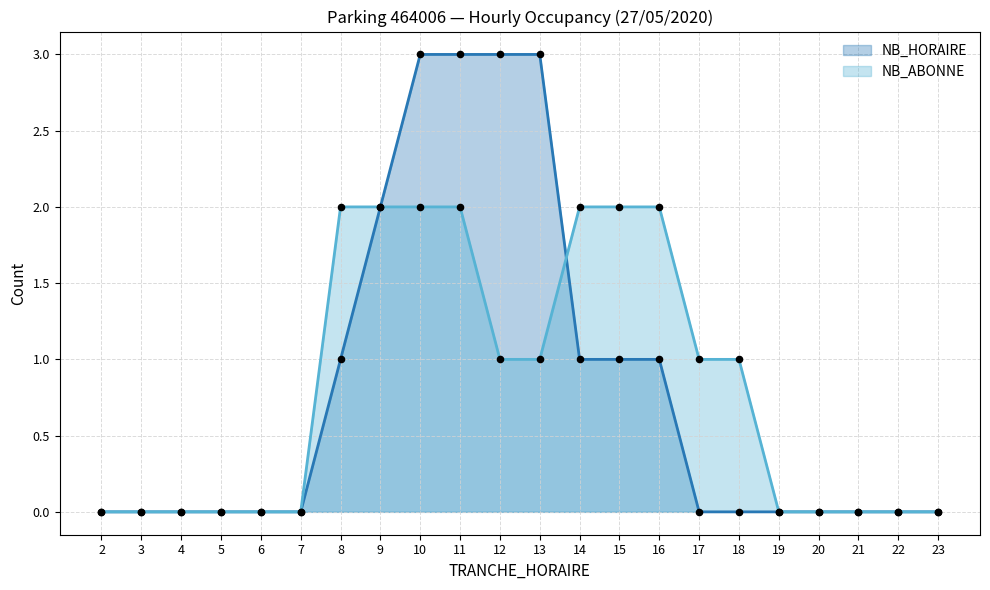

Which series contains the highest Y value?

NB_HORAIRE